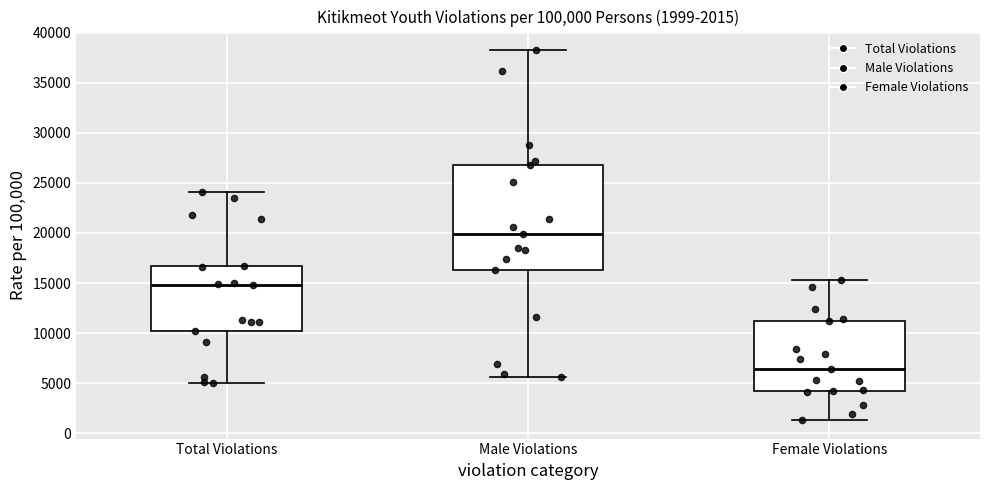

Which box's median line is the lowest?

Female Violations